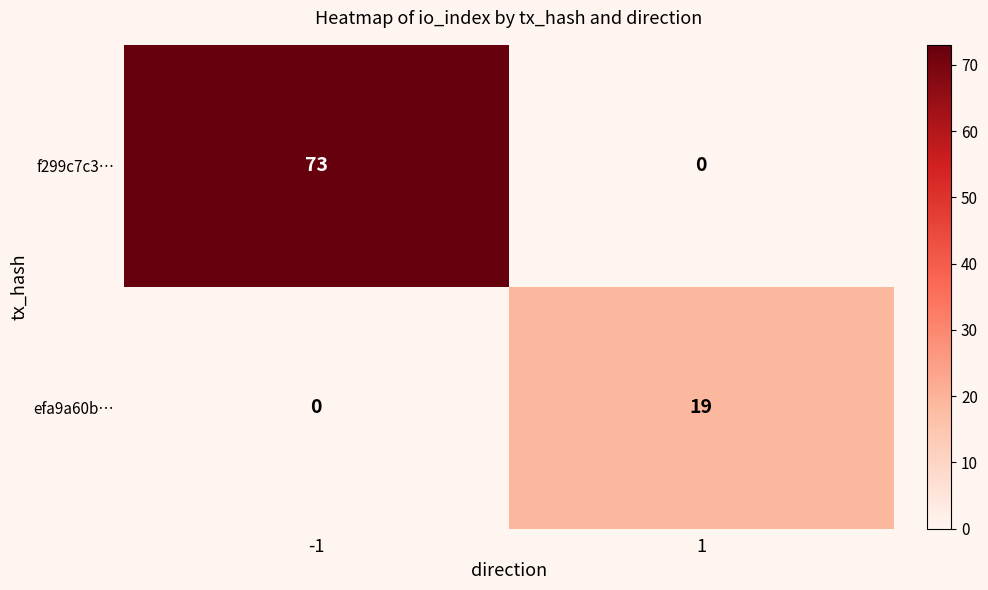

What is the total value across all series at -1?

73